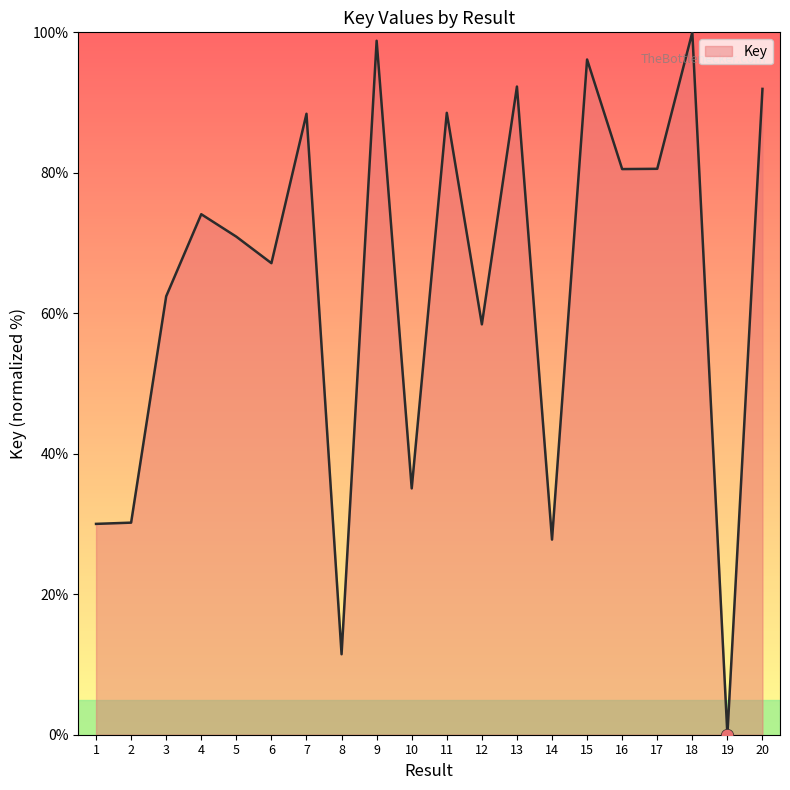

Approximately how many times larger is the value at 16 compared to 13?

0.9